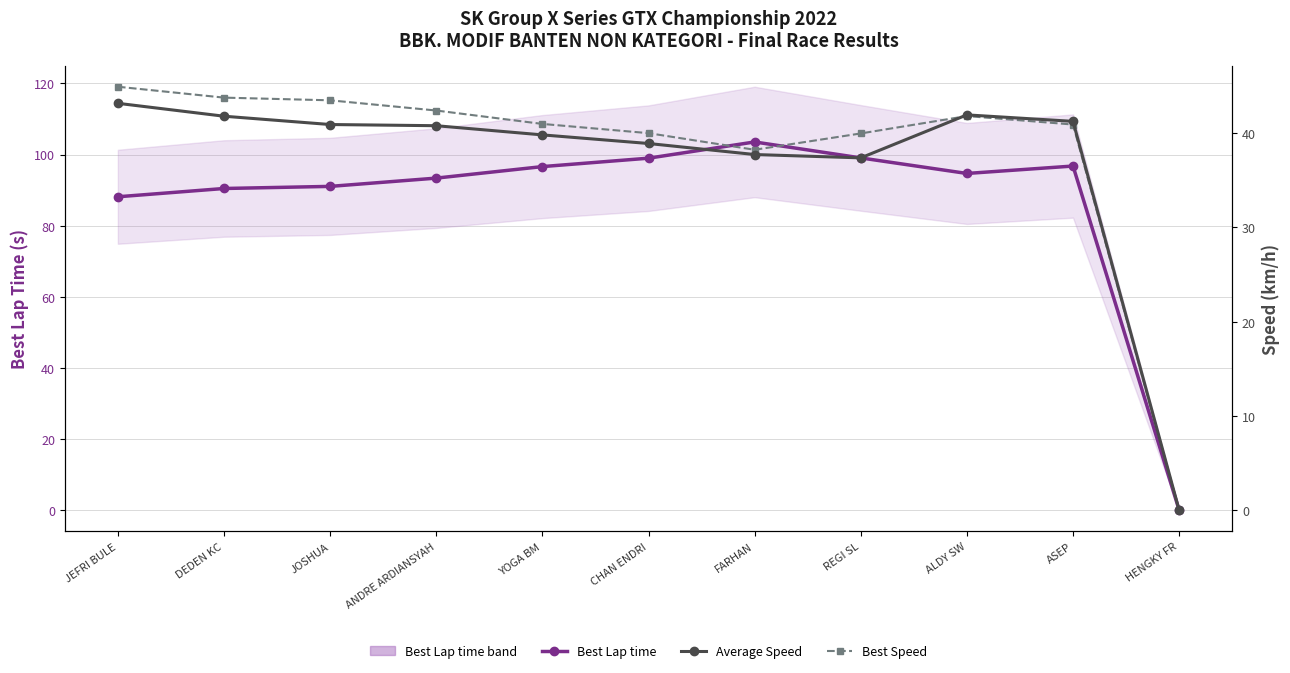

How many lines are shown in the chart?

3